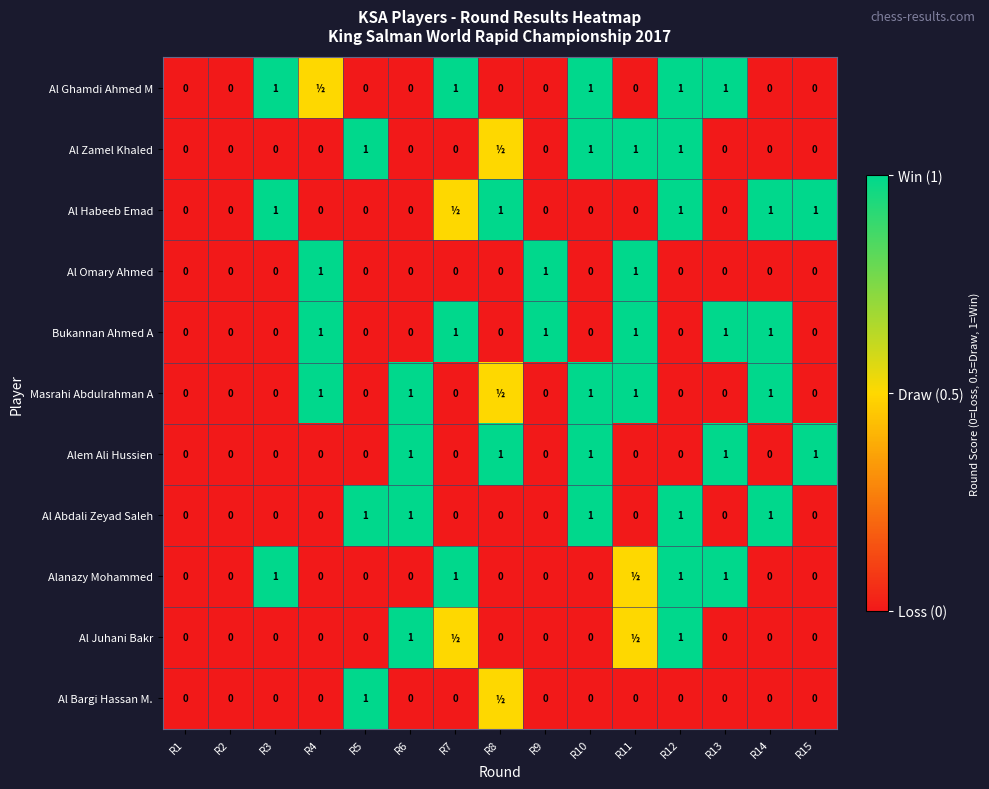

Count the Al Abdali Zeyad Saleh values in the range 0 to 1.

15